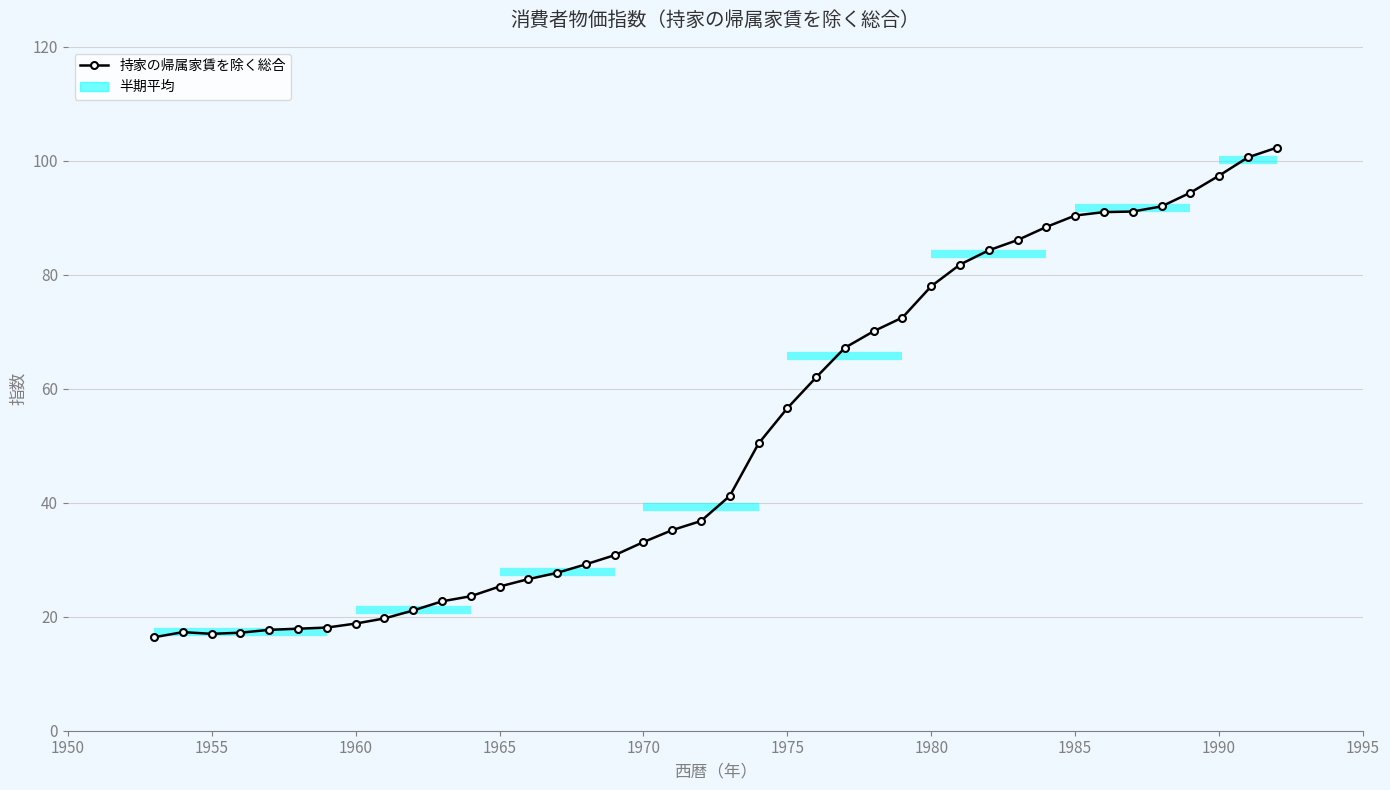

Reading left to right, extract all data points from this chart.

16.4	17.3	17.0	17.2	17.7	17.9	18.1	18.8	19.7	21.1	22.7	23.6	25.3	26.6	27.7	29.2	30.8	33.1	35.2	36.8	41.2	50.4	56.6	62.0	67.2	70.1	72.5	78.0	81.8	84.3	86.1	88.4	90.4	91.0	91.1	92.0	94.4	97.4	100.6	102.3